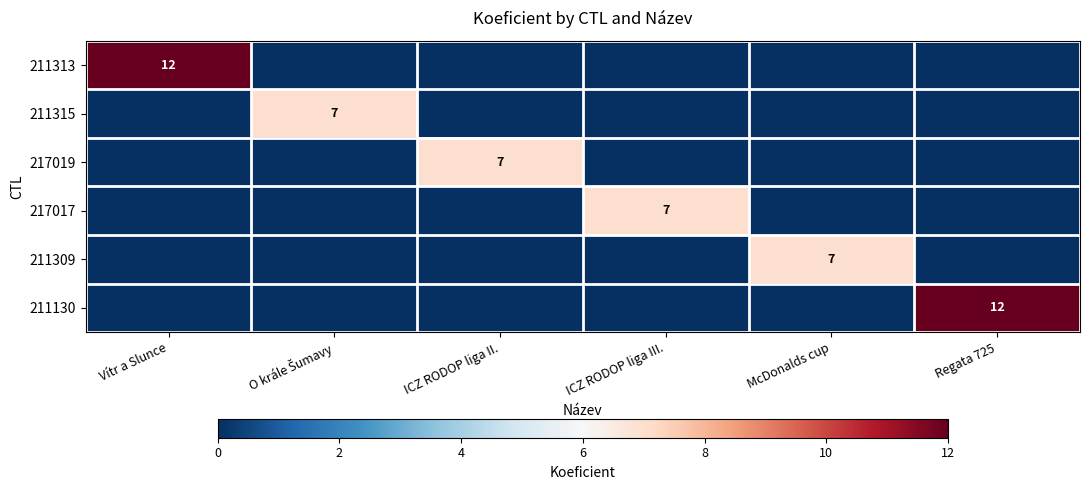

Is the value of 211130 at Vítr a Slunce greater than the value of 217019 at ICZ RODOP liga III.?

No